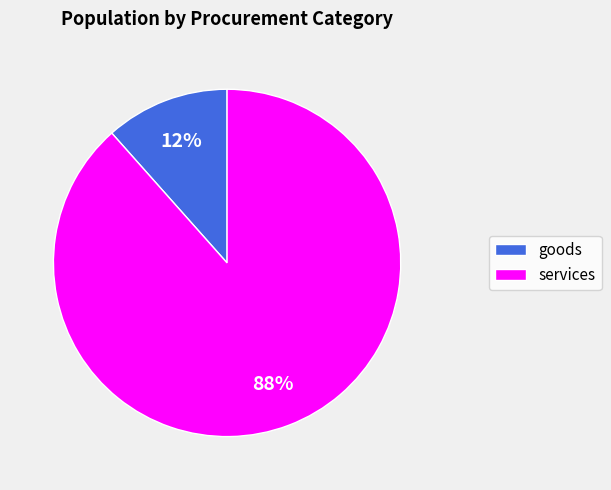

True or false: goods accounts for 19% of the total.

False